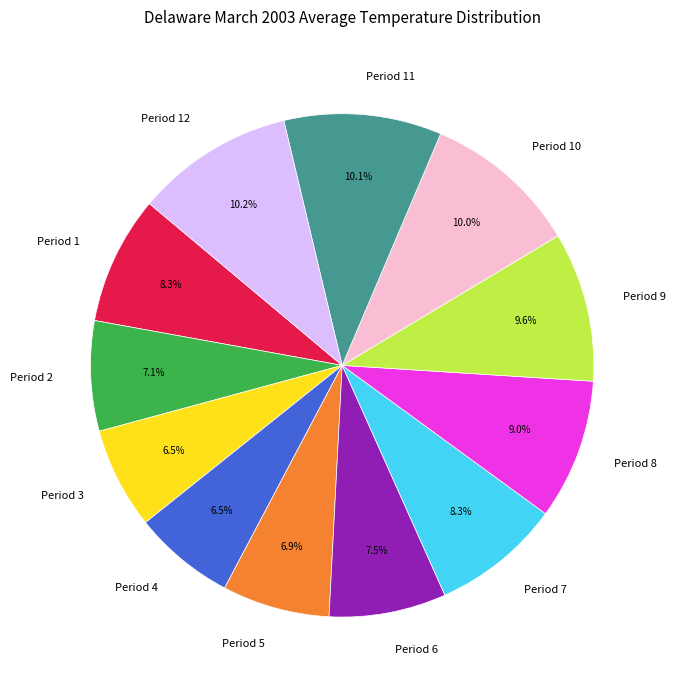

Count the number of slices in the pie.

12